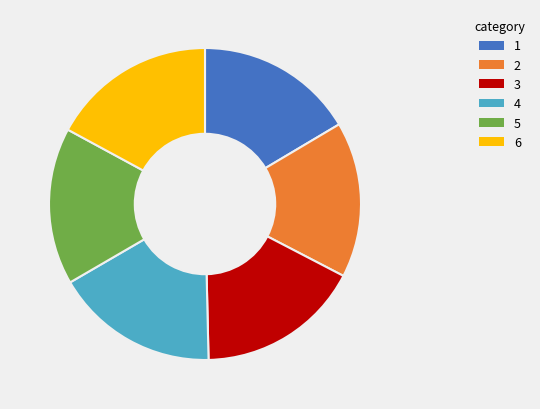

Is it true that 3 is 3% of the pie?

False